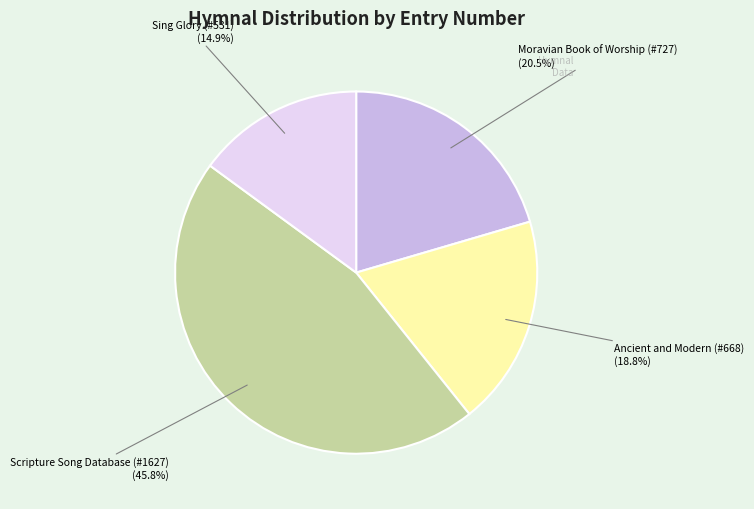

Is there any slice that represents more than half of the pie?

No